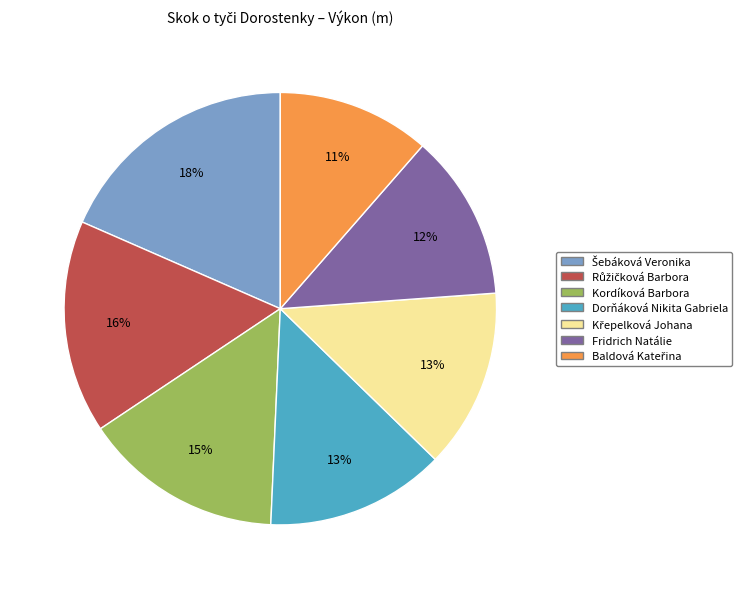

To the nearest percent, what percentage of the pie is Kordíková Barbora?

15%